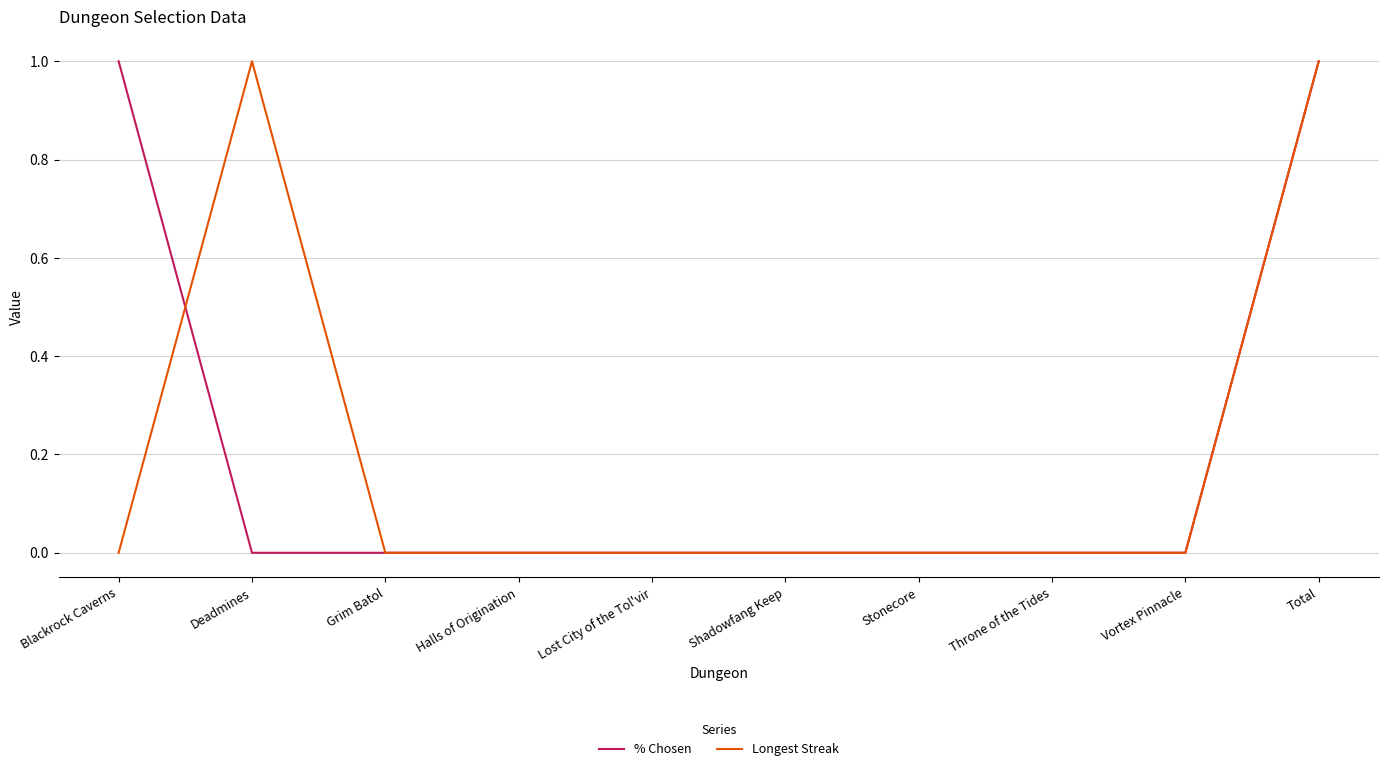

The value of Longest Streak at Halls of Origination is 0. True or false?

True